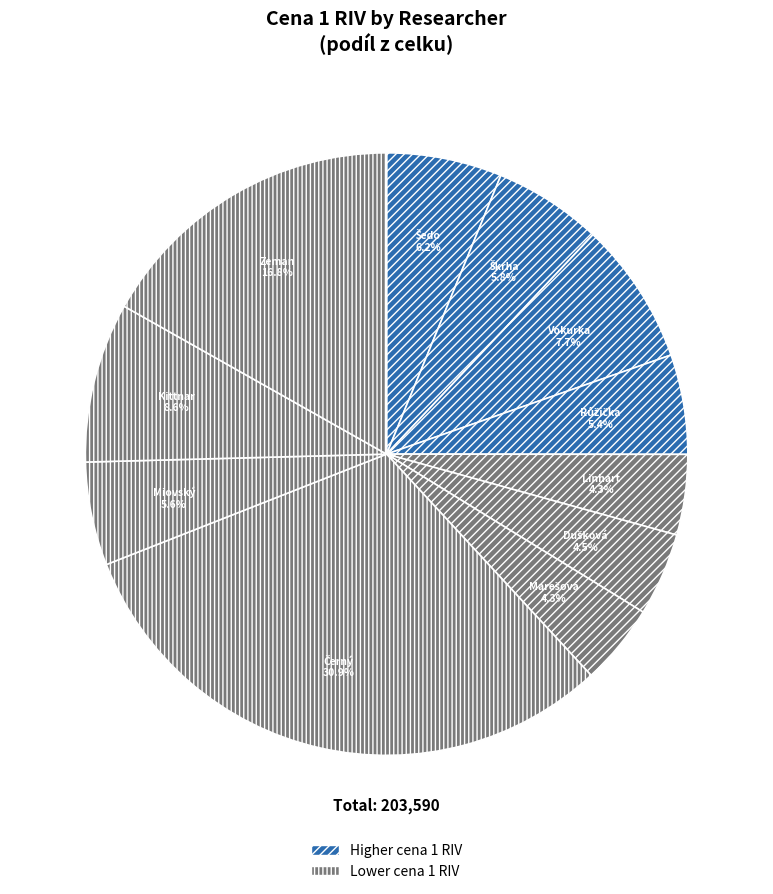

What is the ratio of the value at Linhart to the value at Vokurka?

0.6